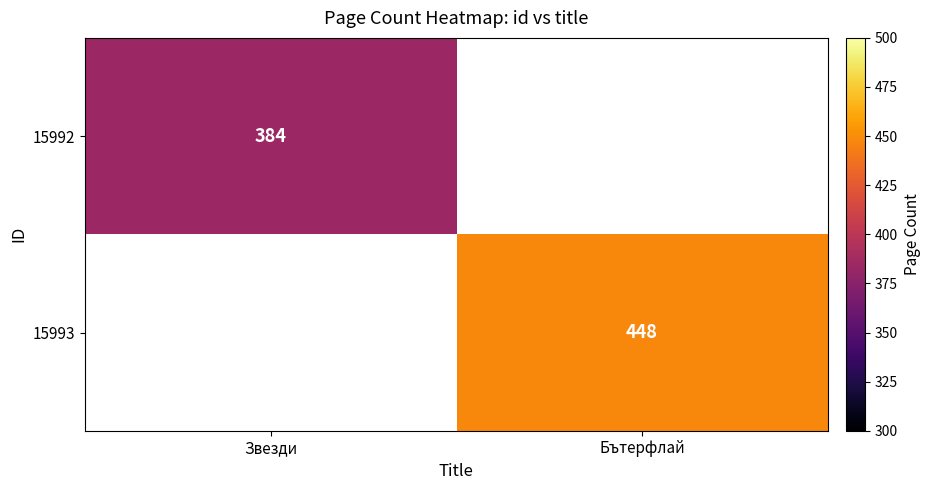

Is it true that 15992 equals 529 at Звезди?

False